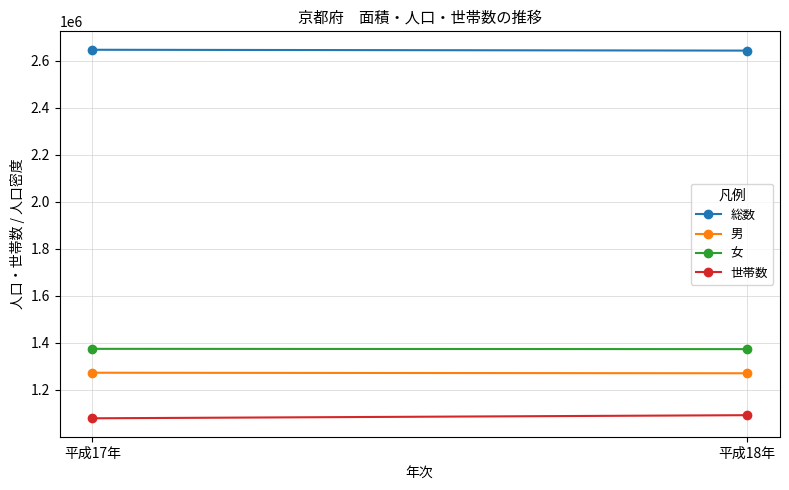

The value of 男 at 平成18年 is 646116. True or false?

False